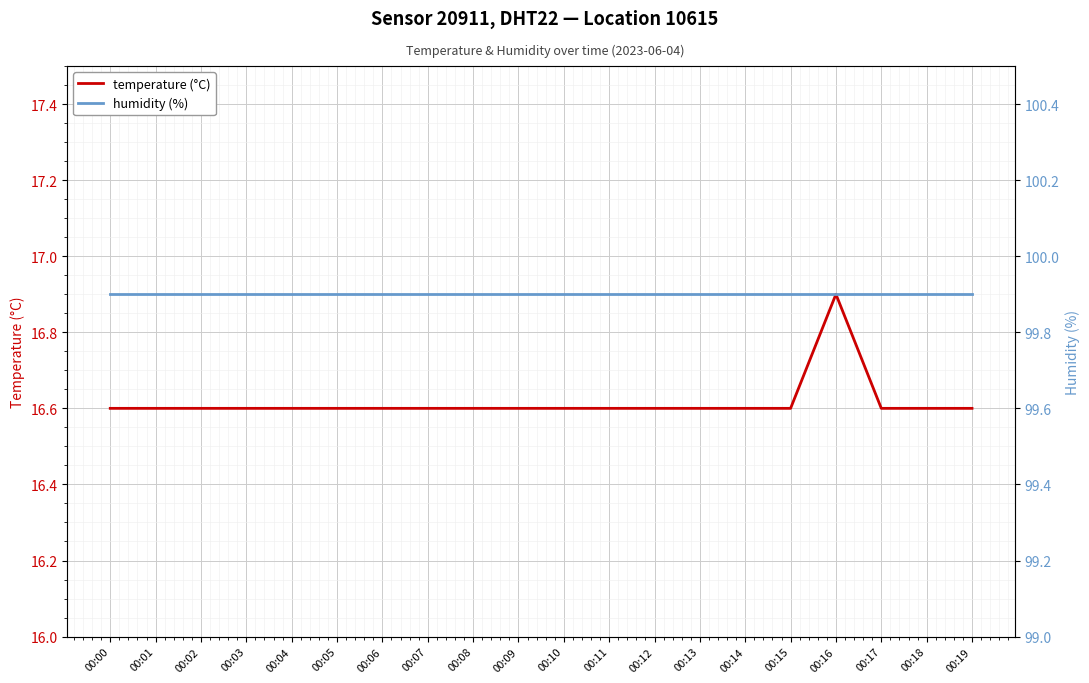

Is this an area chart (filled region under the line)?

No